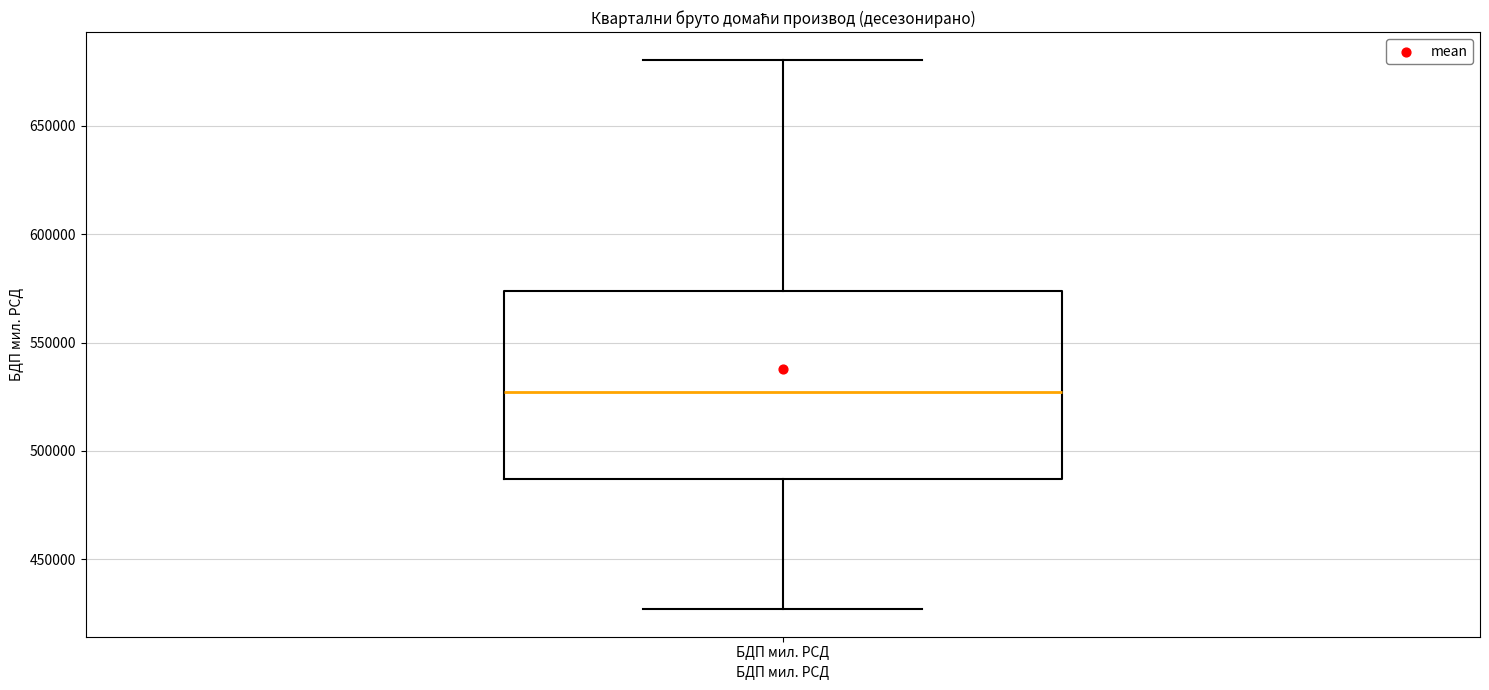

Where does the upper whisker of the box for БДП мил. РСД end on the y-axis? The values are not printed on the chart, so give them approximately, as read against the axis.

680000